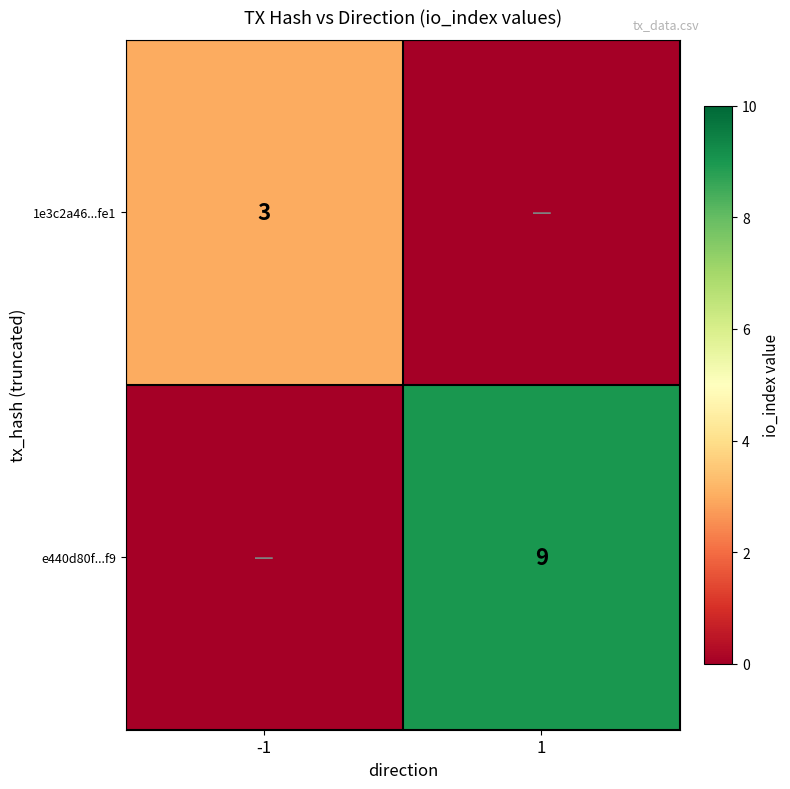

The value of e440d80f...f9 at 1 is 9. True or false?

True